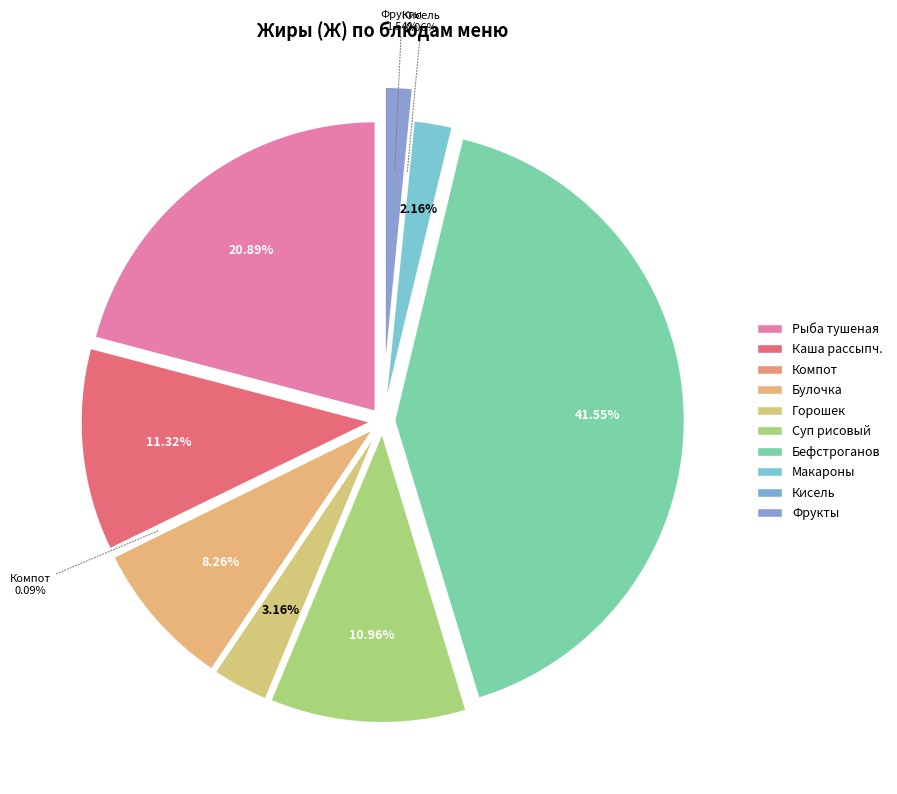

Combined, do Фрукты свежие and Рыба, тушенная в томате с овощами account for over 50%?

No